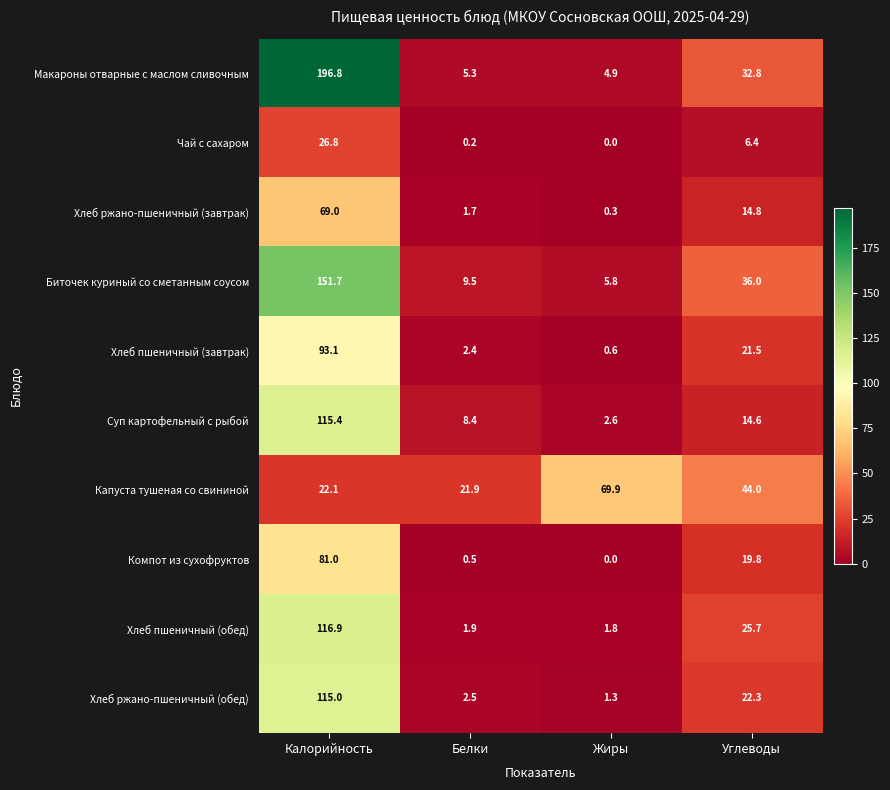

At which label does Хлеб ржано-пшеничный (завтрак) first exceed 14?

Калорийность